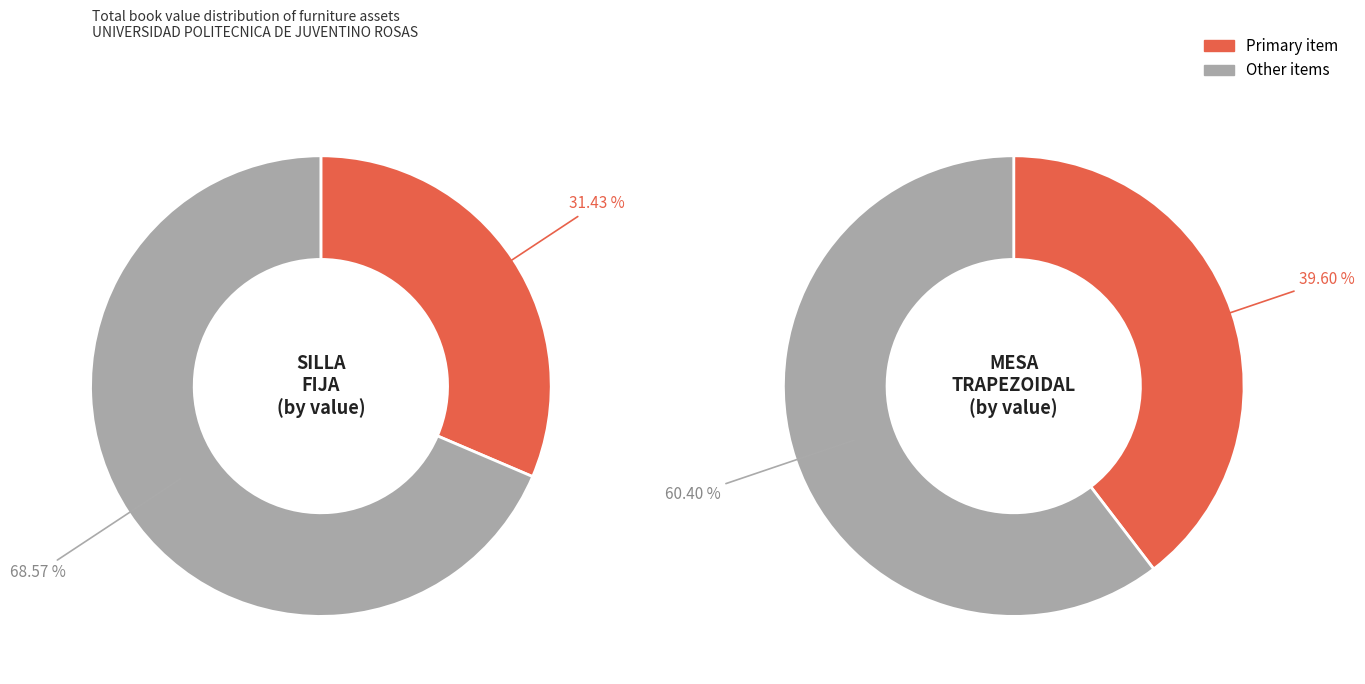

How many segments does this pie chart have?

4